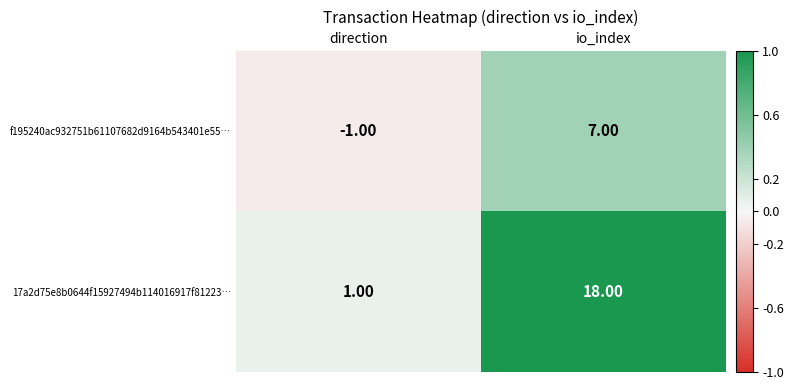

What is the average value of the 17a2d75e8b0644f15927494b114016917f81223… series?

10